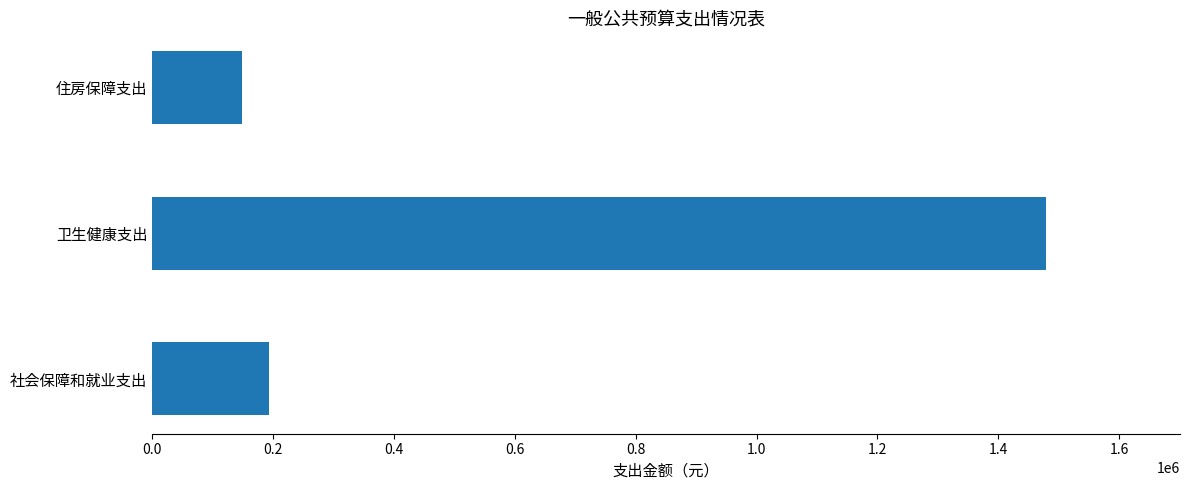

What is the approximate value at 住房保障支出?

147955.2